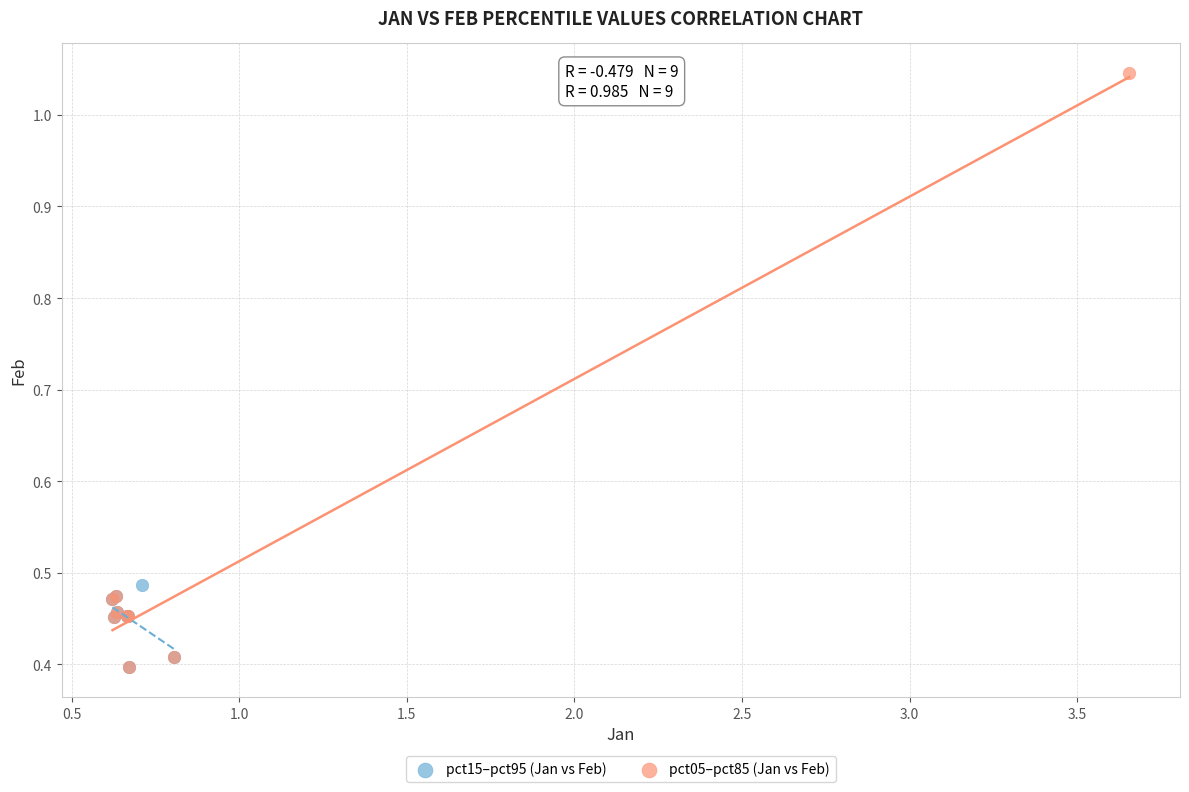

What are all the series names shown in the legend?

pct15–pct95 (Jan vs Feb), pct05–pct85 (Jan vs Feb)